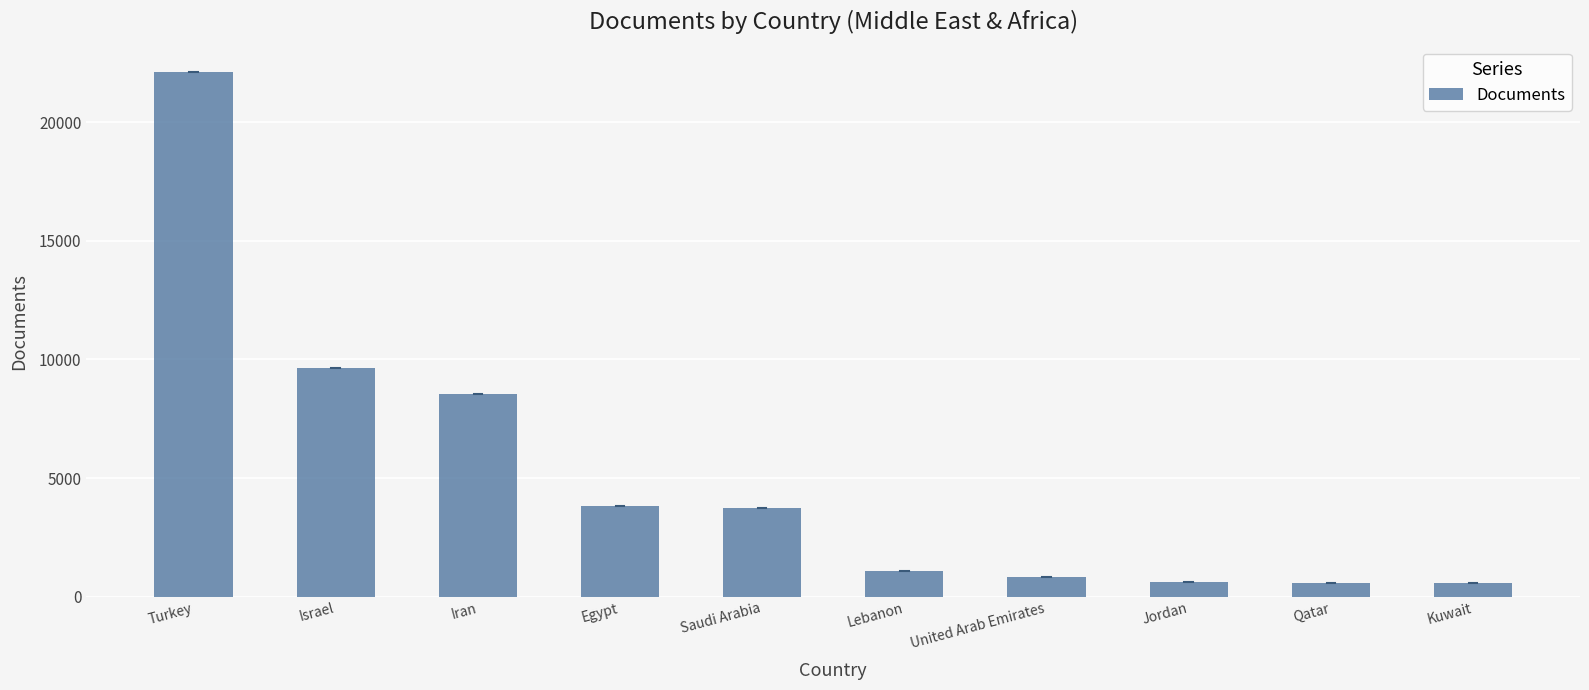

At which category does the chart reach its peak across all series?

Turkey